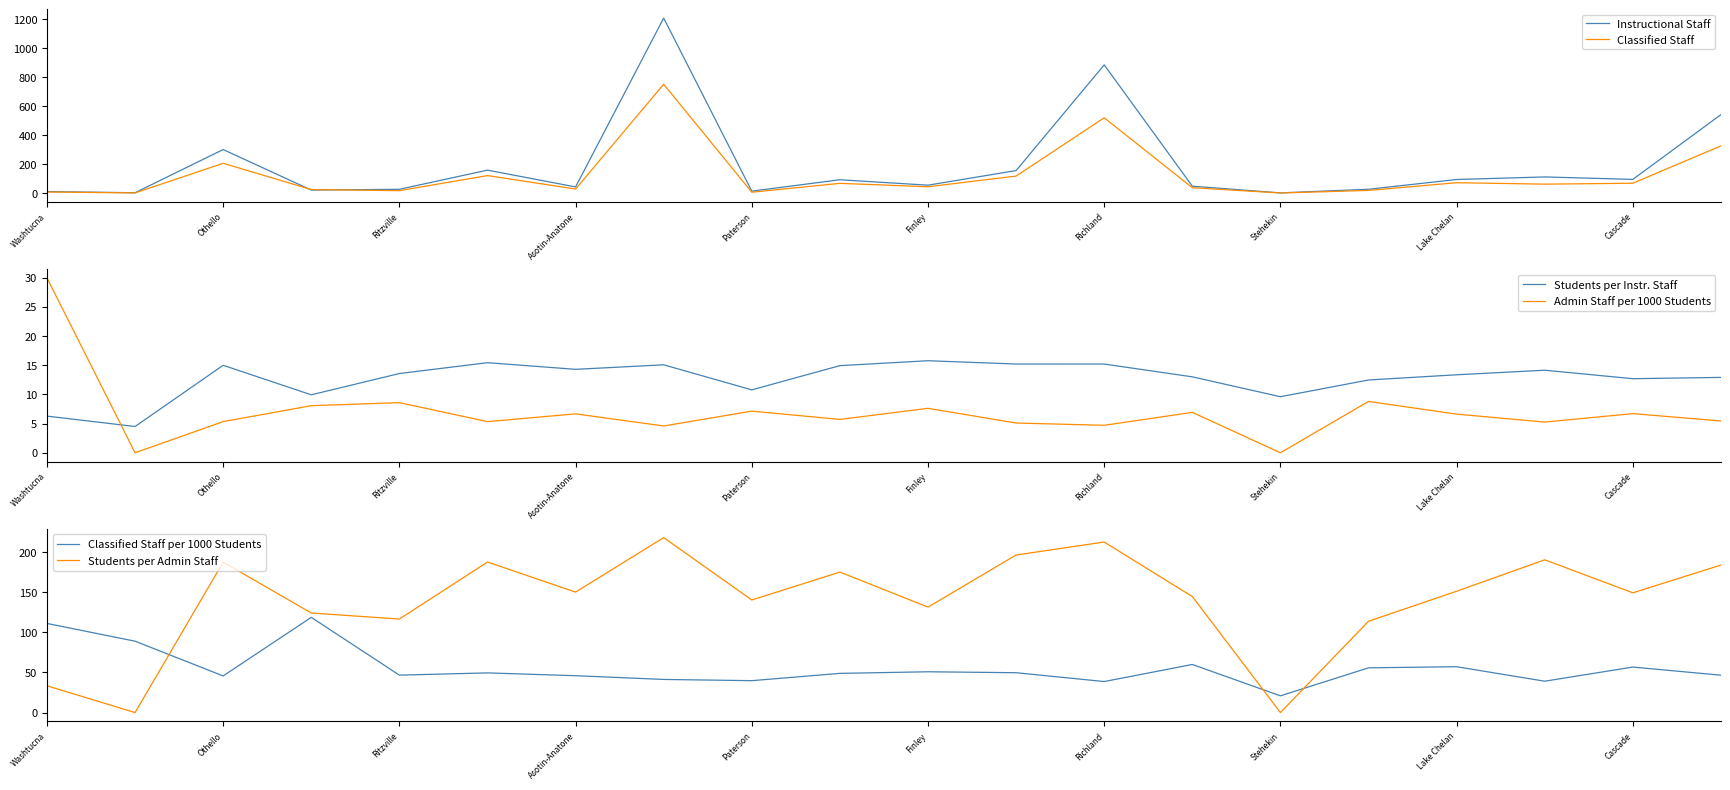

How many lines are shown in the chart?

6